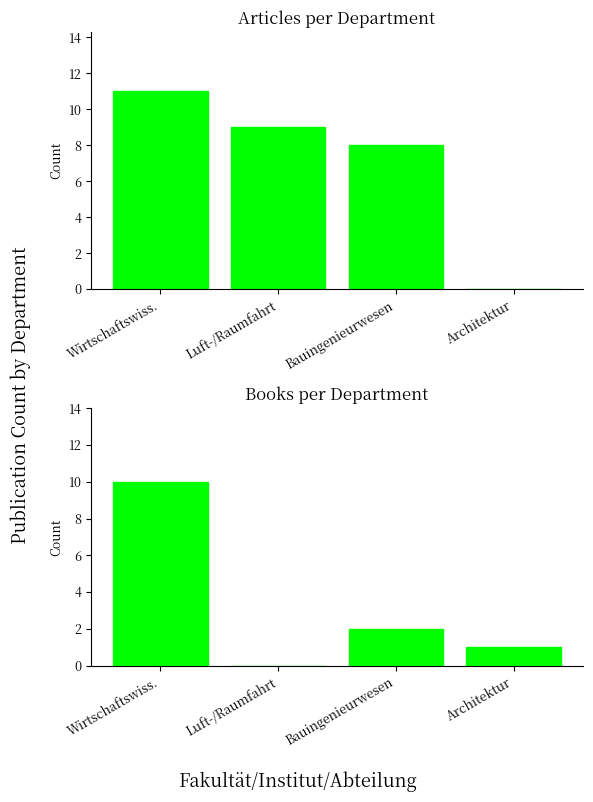

How many data points in Book are less than 2?

2